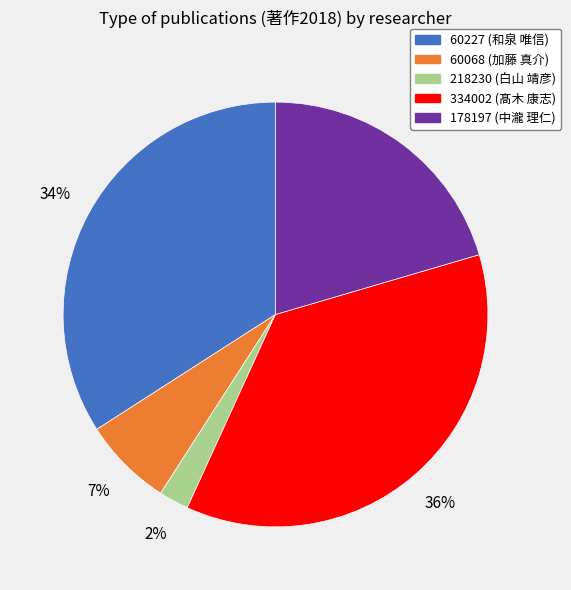

To the nearest percent, what portion does 218230 (白山 靖彦) represent?

2%